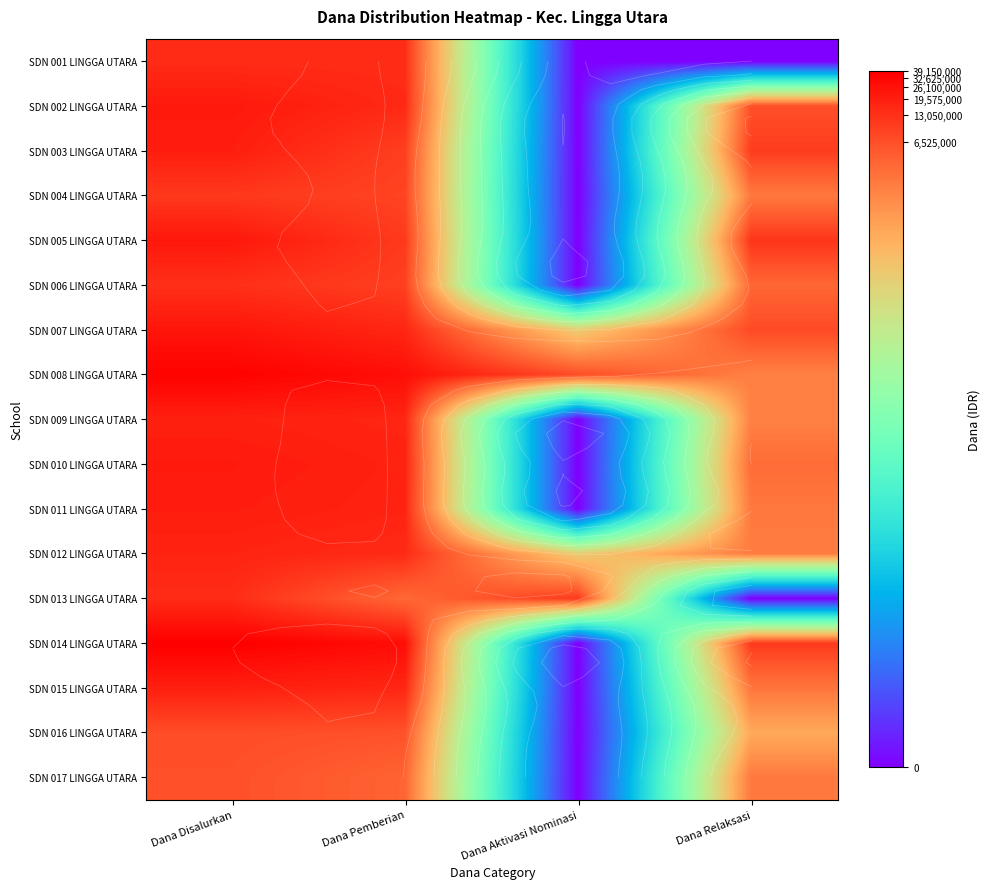

List the labels in order of SDN 011 LINGGA UTARA value, smallest first.

Dana Aktivasi Nominasi, Dana Relaksasi, Dana Pemberian, Dana Disalurkan